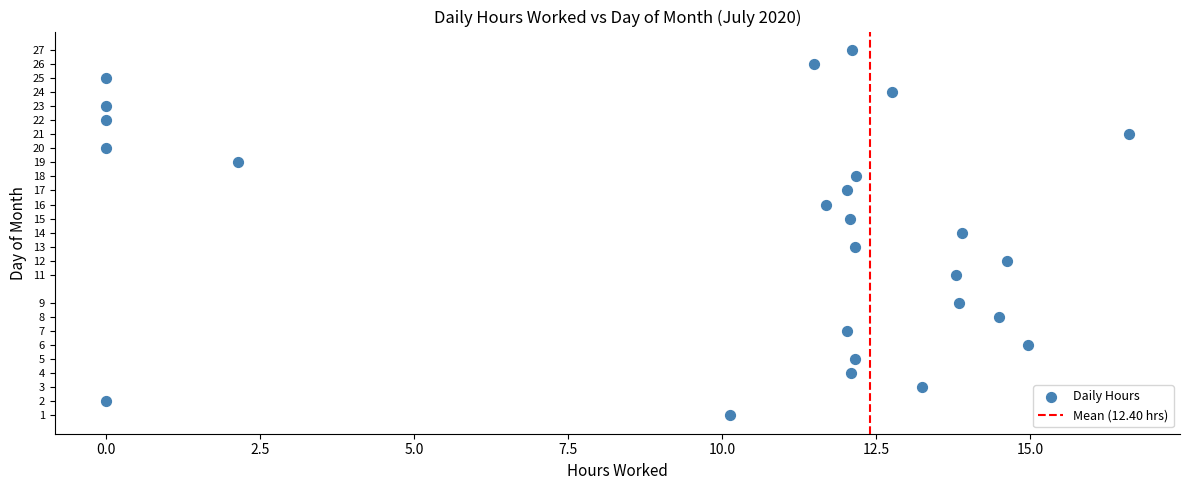

What is the range of Y values (max minus min)?

26